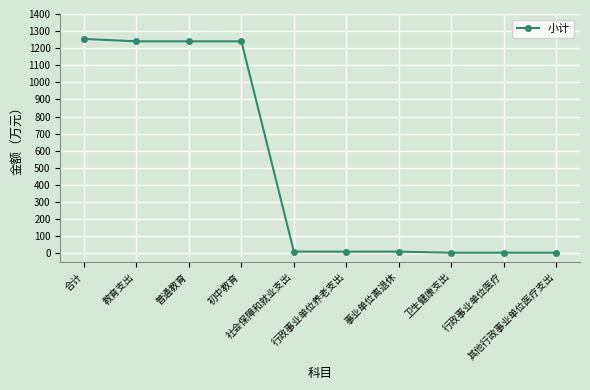

Reading left to right, what are all the values shown in this chart?

1254.3	1240.2	1240.2	1240.2	10.2	10.2	10.2	3.9	3.9	3.9